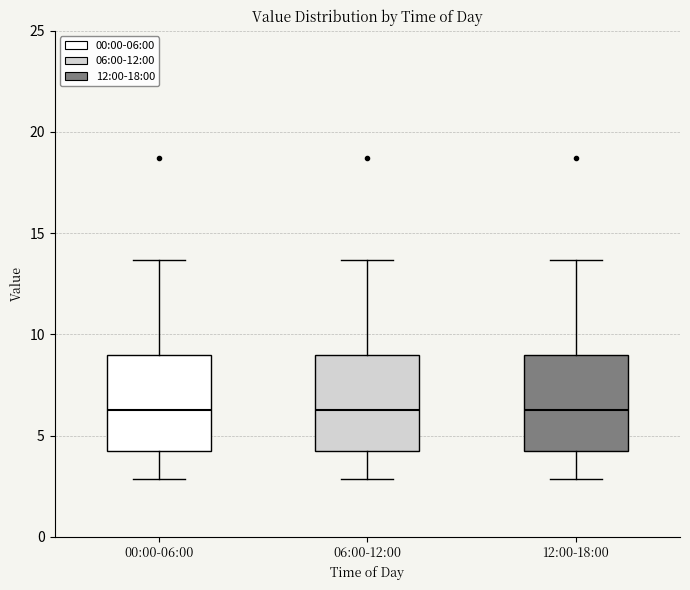

Where is the upper edge of the box for 06:00-12:00 on the y-axis? The values are not printed on the chart, so give them approximately, as read against the axis.

9.0